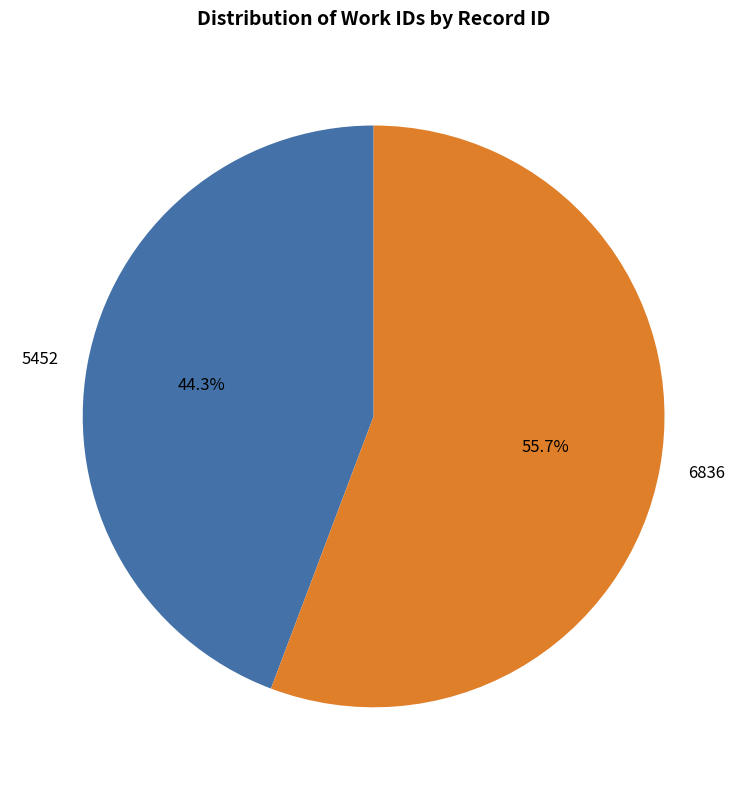

What is the largest slice in the pie chart?

6836